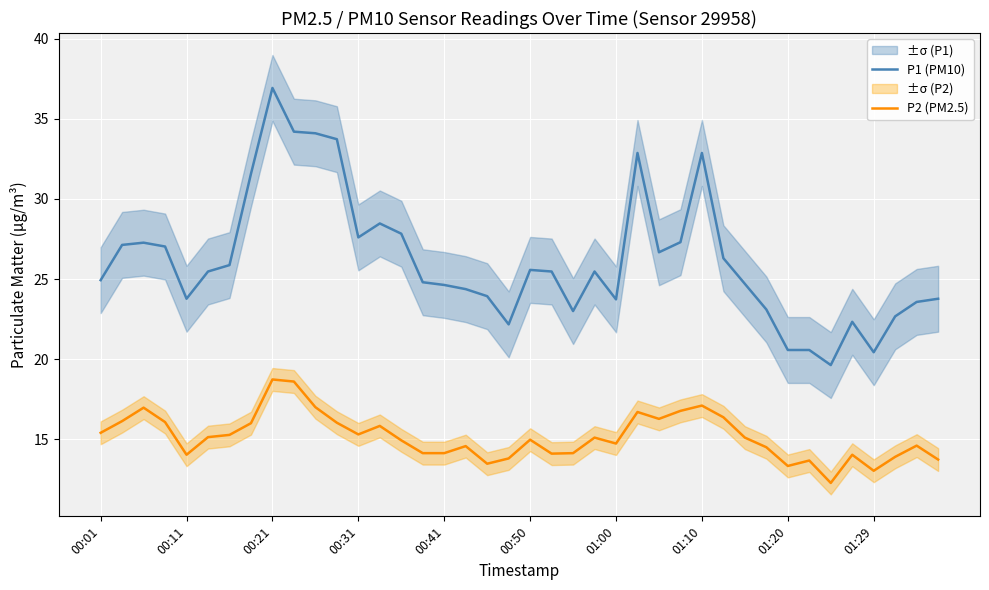

How many data points in P1 (PM10) are above 25?

21